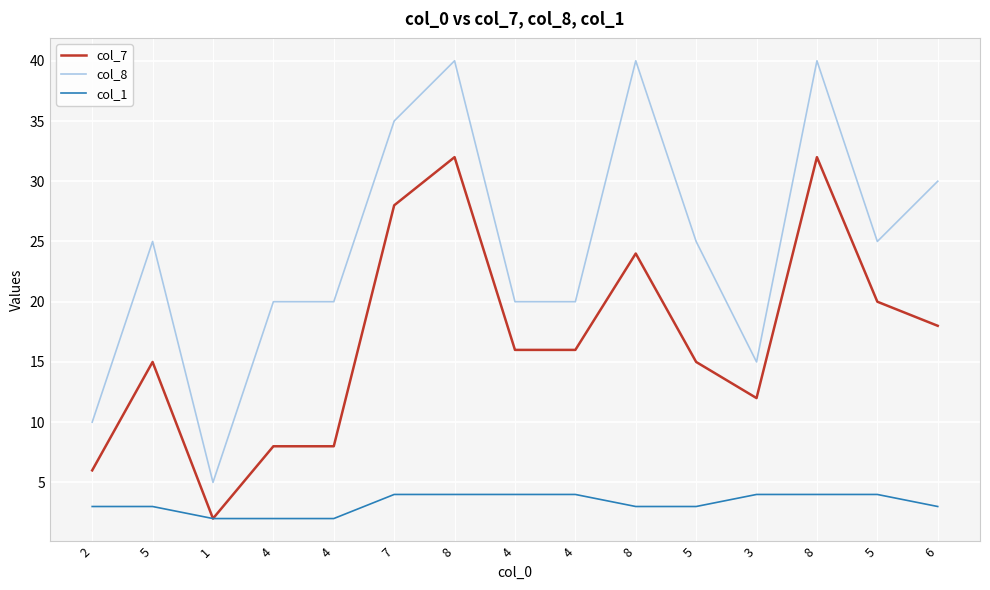

How many distinct data groups are displayed?

3